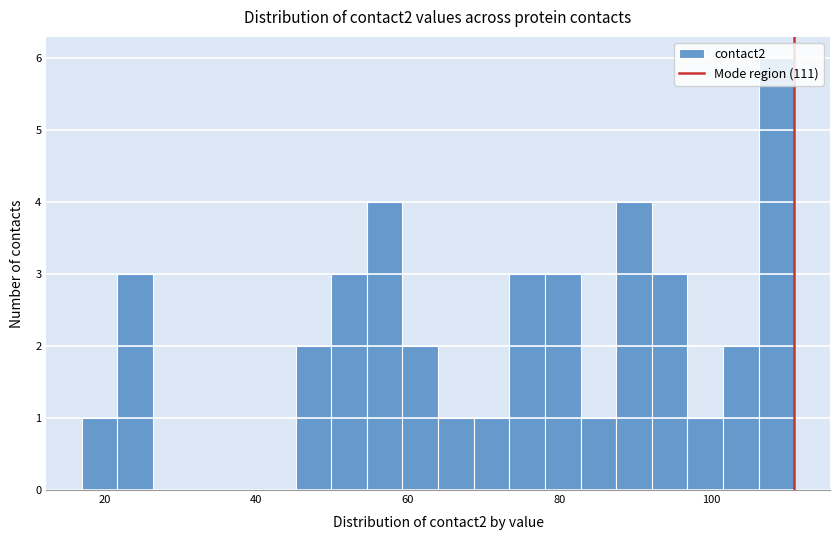

Around what value on the x-axis is the tallest bar? Give the approximate position of its centre, as read against the axis.

108